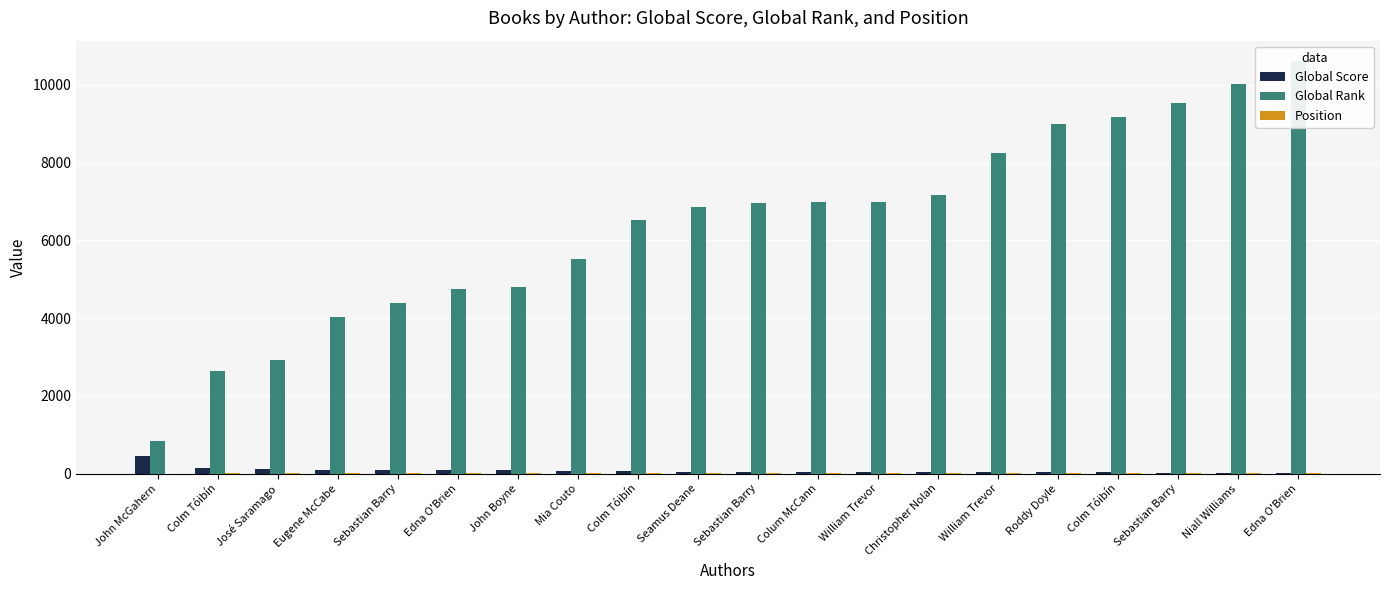

What is the sum of the Global Rank values at Colm Tóibín and John Boyne?

13967